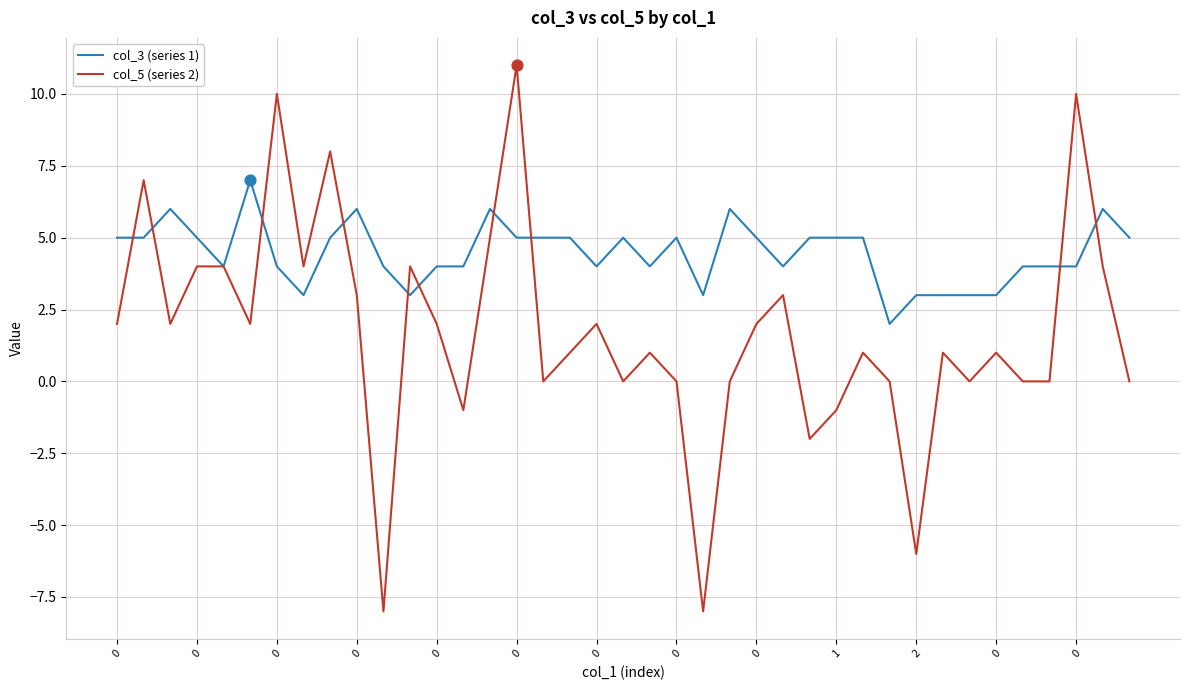

Which series has the largest total across all categories?

col_3 (series 1)